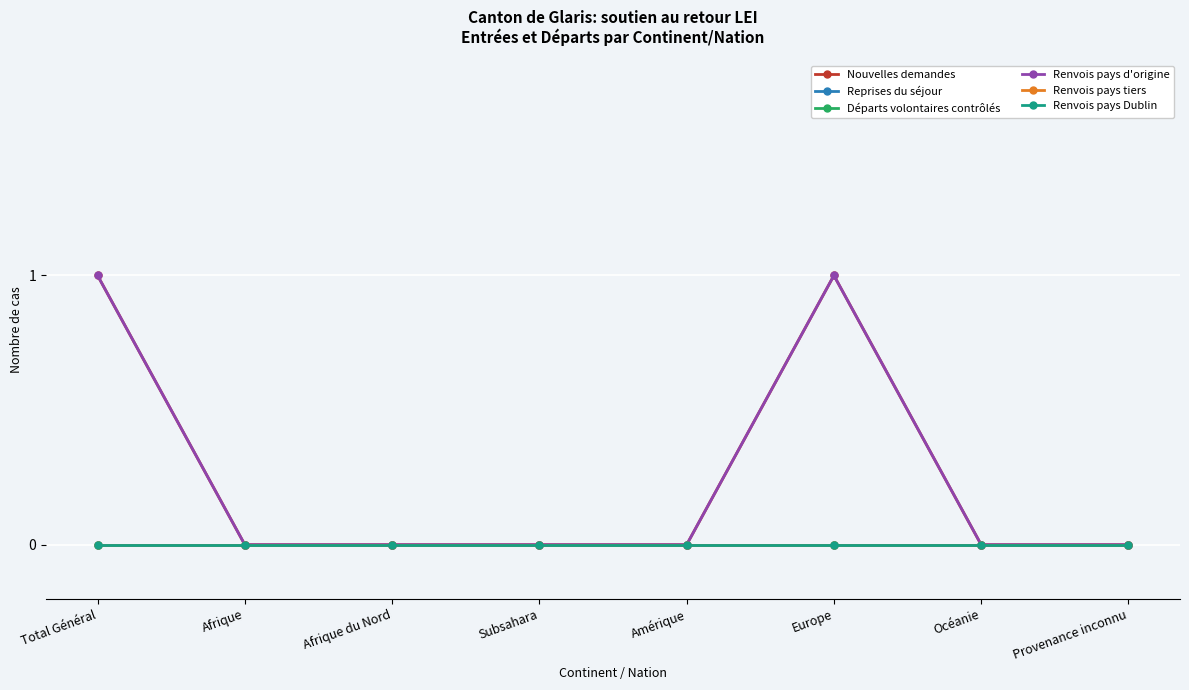

How many Renvois pays d'origine values are between 0 and 1?

8